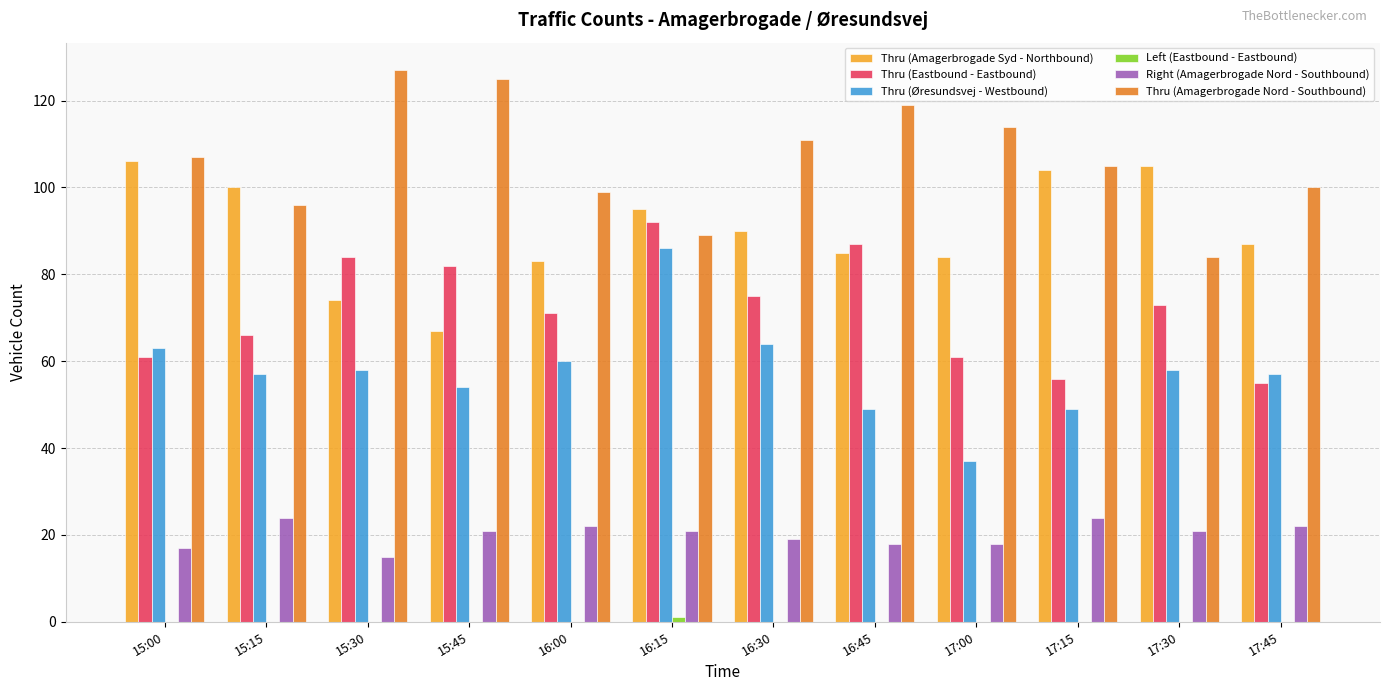

What is the sum of all Thru (Eastbound - Eastbound) values?

863